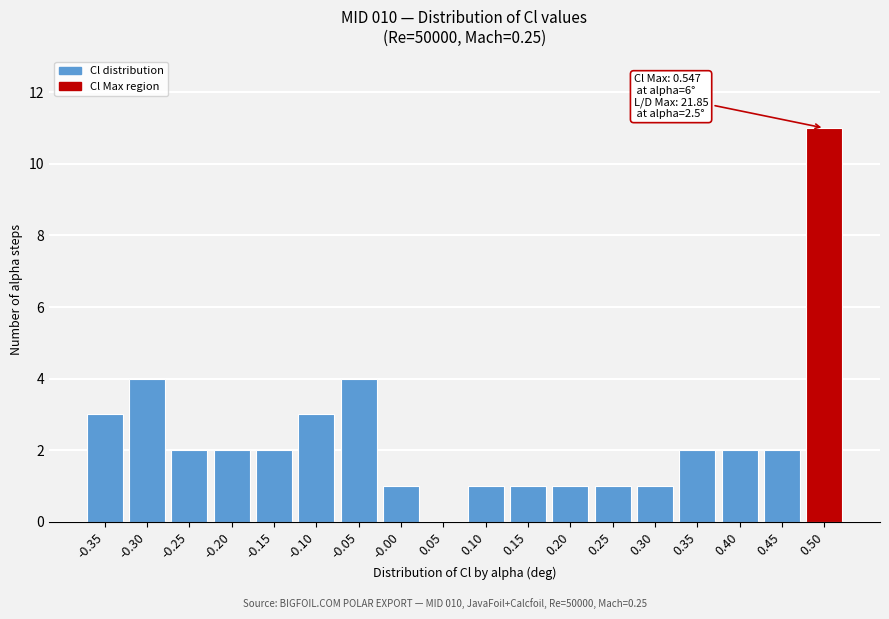

Reading left to right, what are all the values shown in this chart?

-0.35=3	-0.30=4	-0.25=2	-0.20=2	-0.15=2	-0.10=3	-0.05=4	-0.00=1	0.05=0	0.10=1	0.15=1	0.20=1	0.25=1	0.30=1	0.35=2	0.40=2	0.45=2	0.50=11